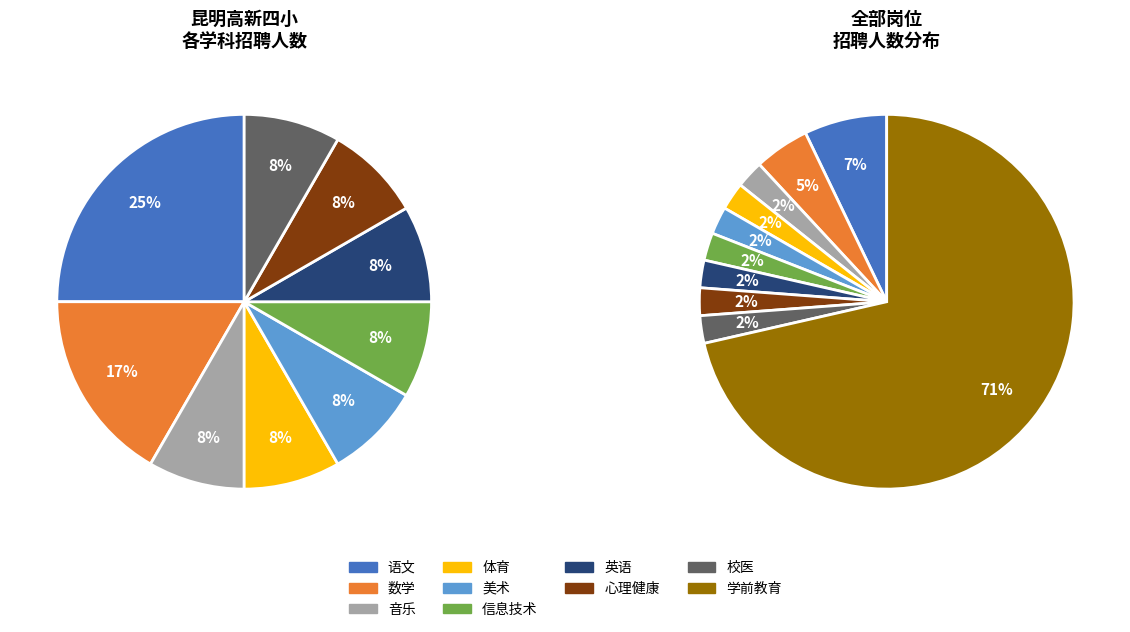

Which slice is the smallest?

音乐